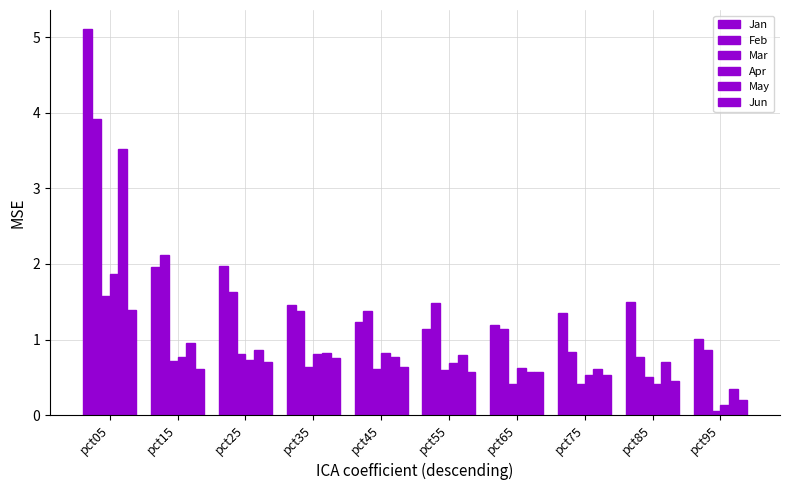

Count the number of data series in this chart.

6